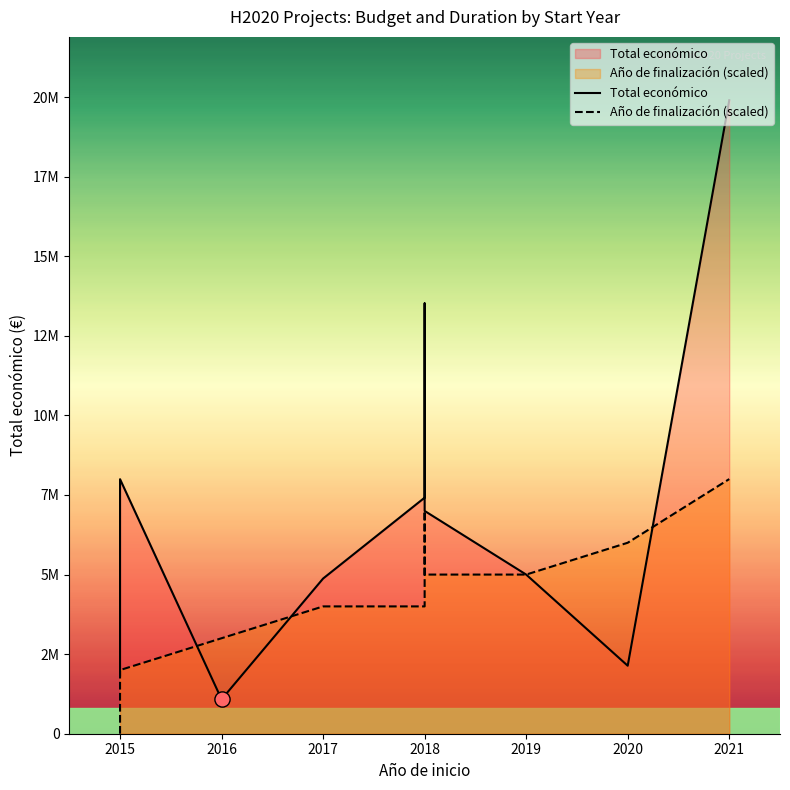

Which series has the largest total across all categories?

Total económico